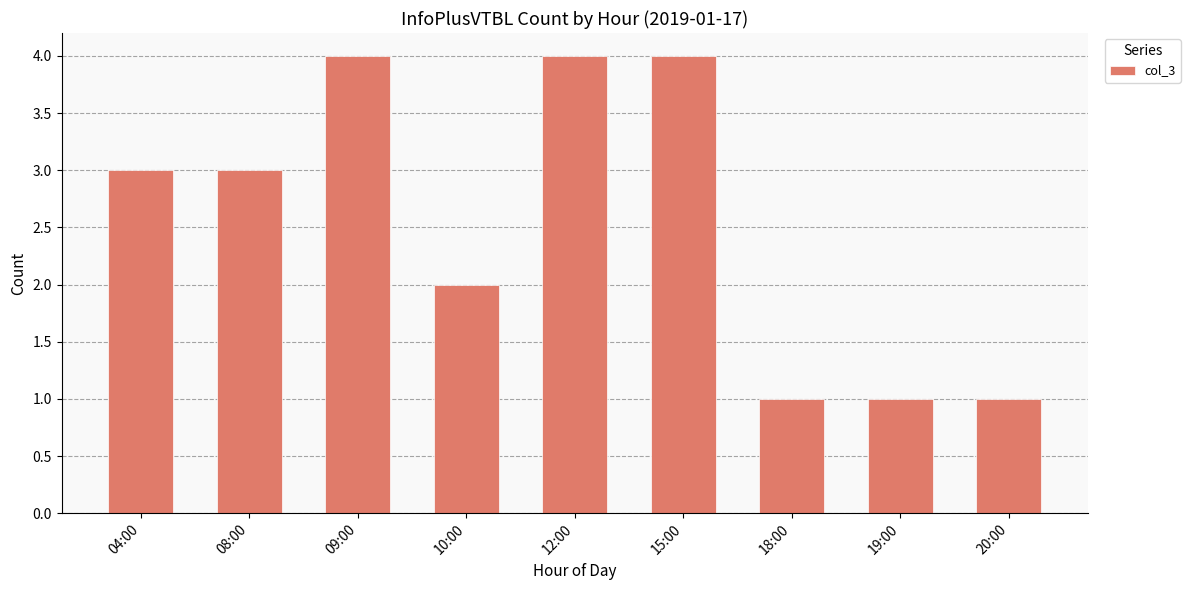

What is the label of the 8th bar from the left?

19:00